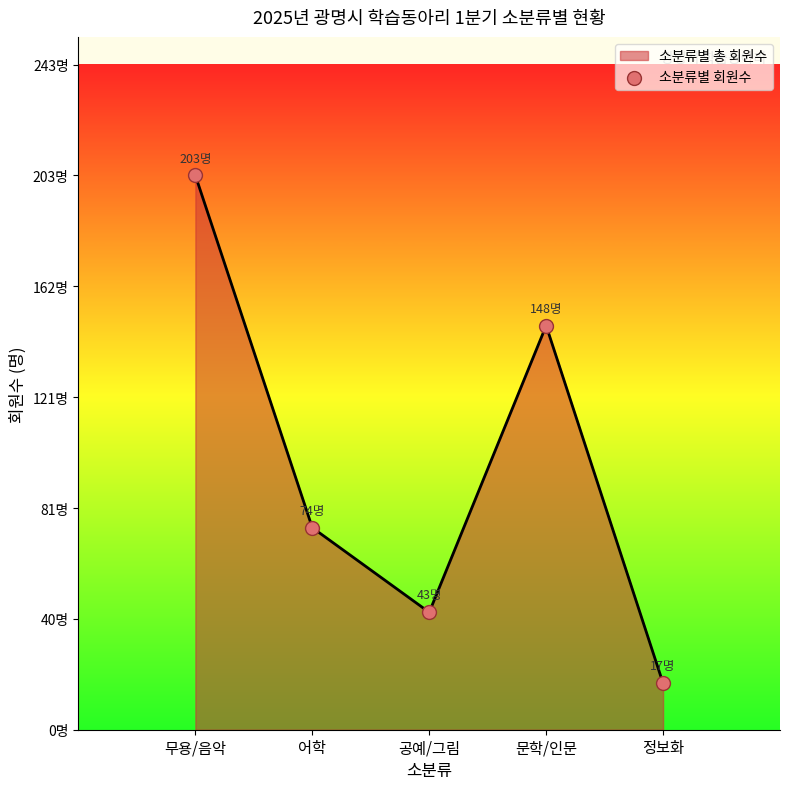

What is the change in value from 무용/음악 to 정보화?

-186